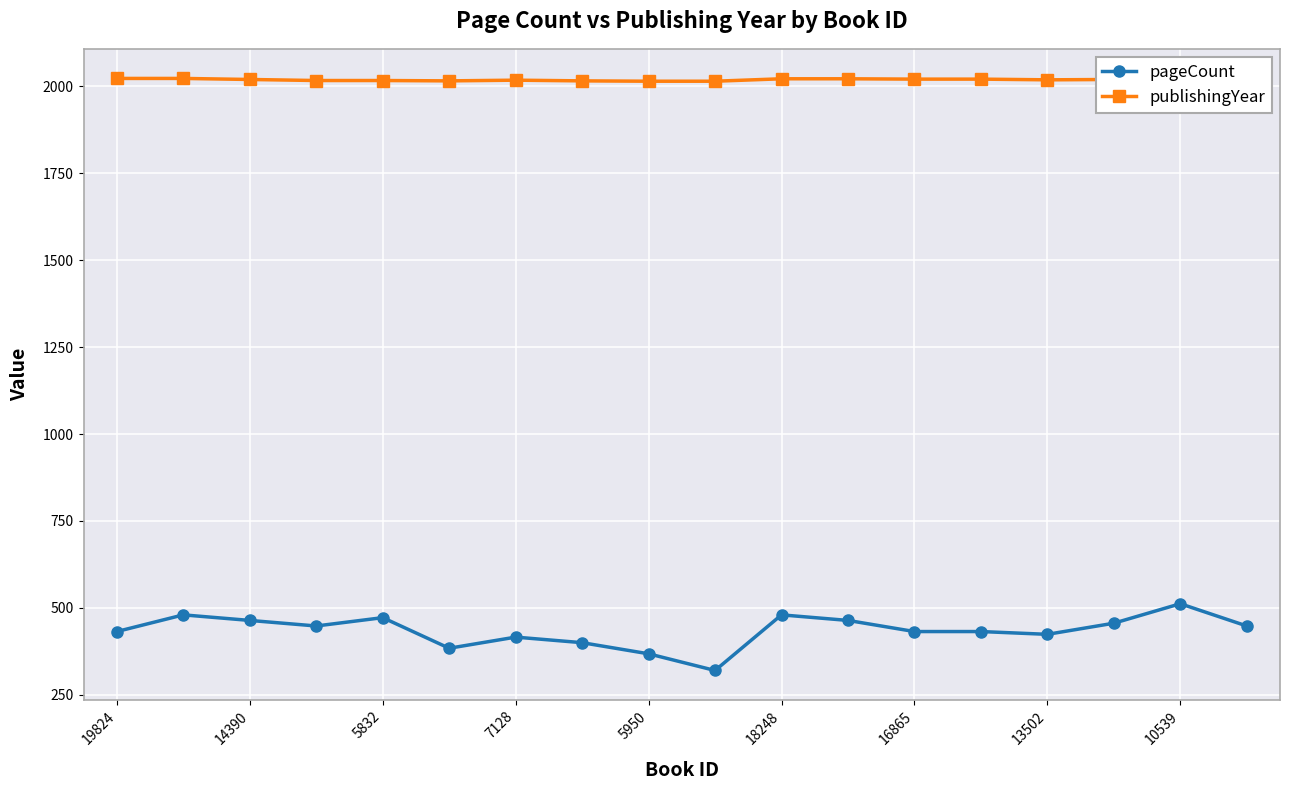

What is the maximum value shown in the chart?

2023